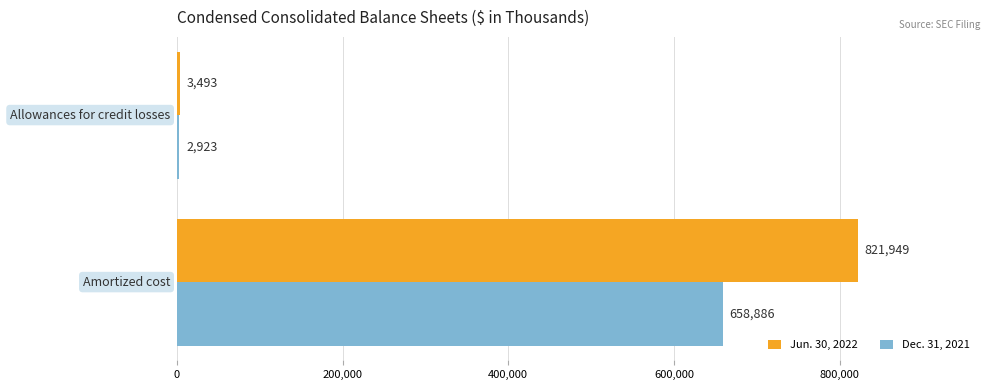

Rank the series by their maximum value, from highest to lowest.

Jun. 30, 2022, Dec. 31, 2021